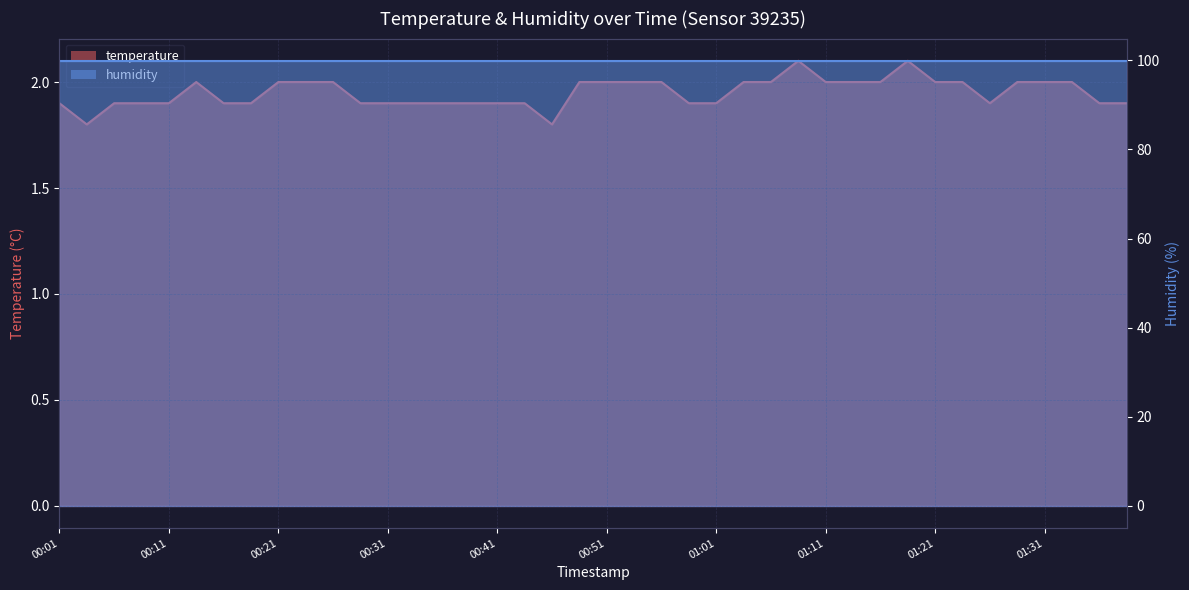

List the labels in order of value, largest first.

01:09, 01:19, 00:13, 00:21, 00:23, 00:26, 00:49, 00:51, 00:54, 00:56, 01:04, 01:06, 01:11, 01:14, 01:16, 01:21, 01:24, 01:29, 01:31, 01:34, 00:01, 00:06, 00:08, 00:11, 00:16, 00:18, 00:28, 00:31, 00:33, 00:36, 00:39, 00:41, 00:44, 00:59, 01:01, 01:26, 01:36, 01:39, 00:03, 00:46